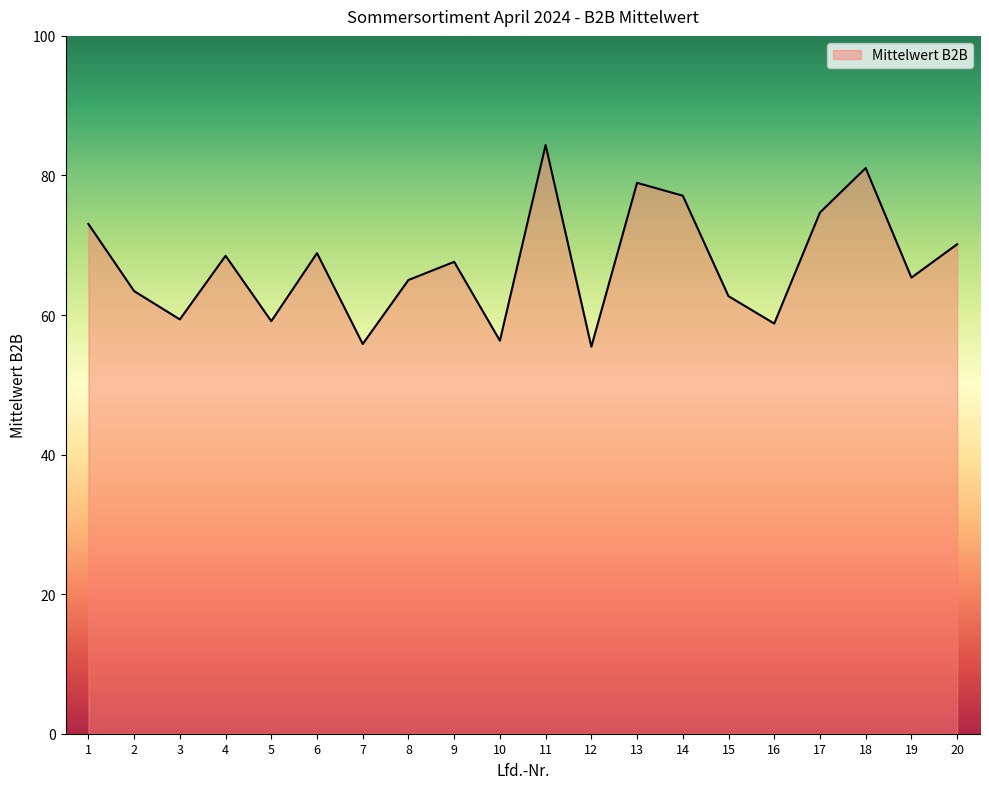

Approximately how many times larger is the value at 6 compared to 4?

1.0